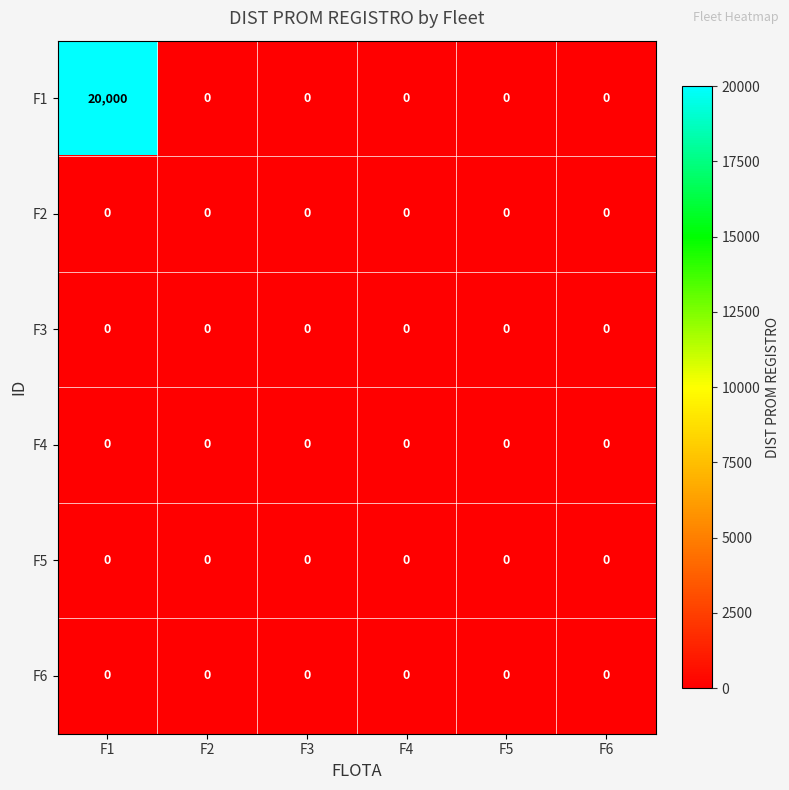

Which label corresponds to the largest value in the chart?

F1